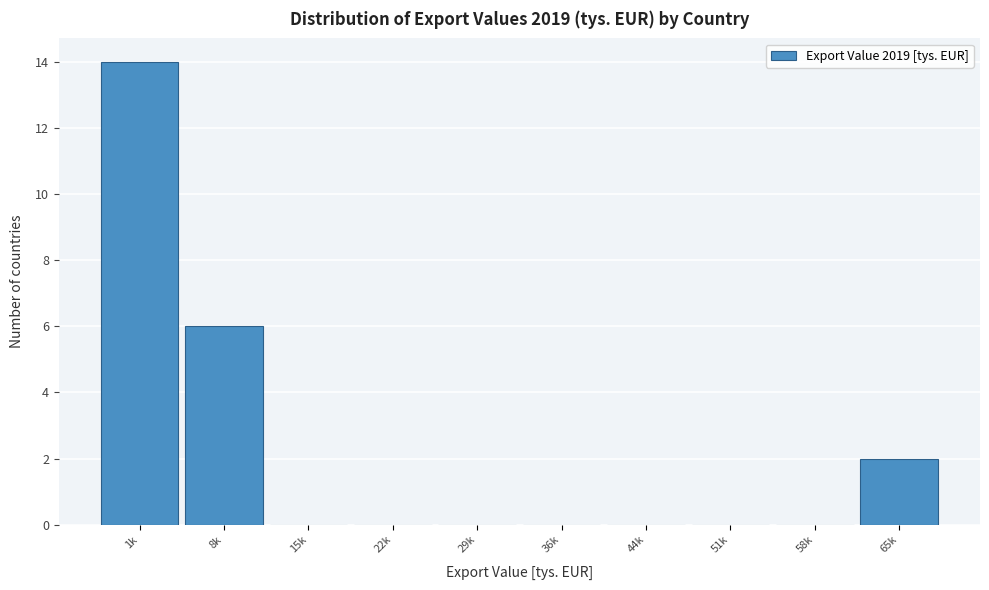

Reading right to left, what are all the values shown in this chart?

65k=2	58k=0	51k=0	44k=0	36k=0	29k=0	22k=0	15k=0	8k=6	1k=14